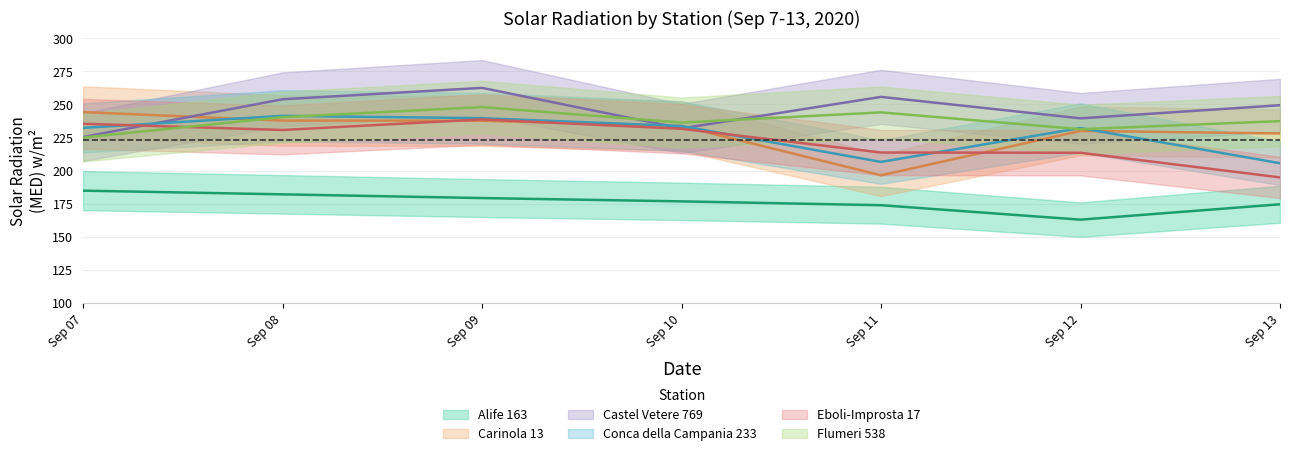

True or false: Conca della Campania 233 has a value of 116.2 at Sep 10.

False